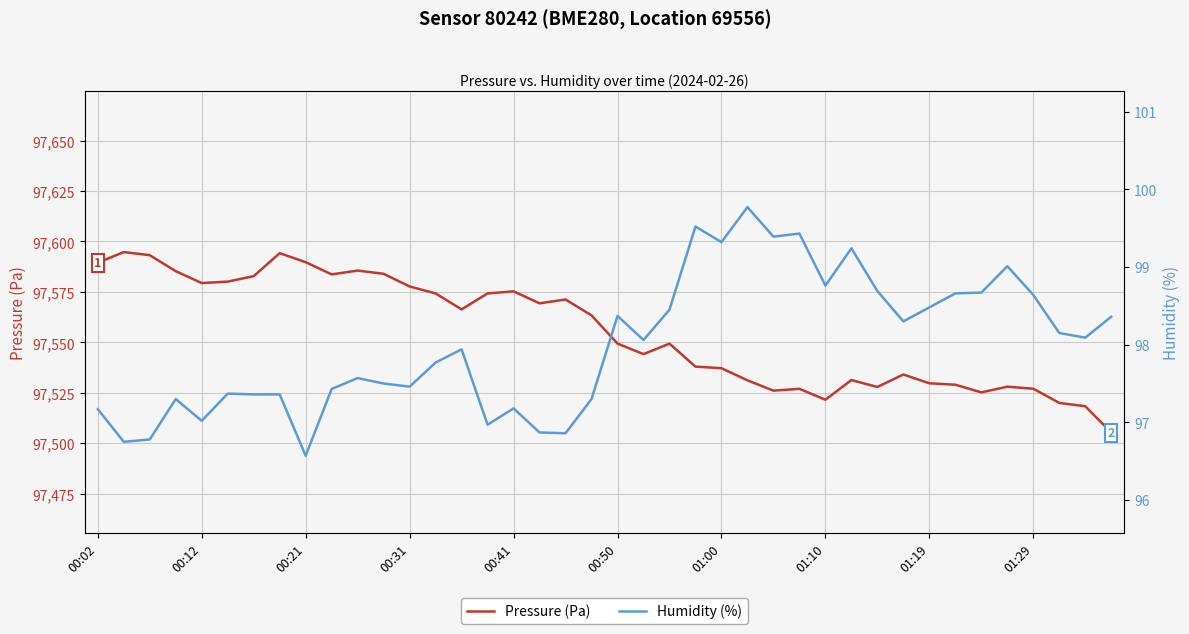

The value of Humidity (%) at 13 is 97.8. True or false?

True